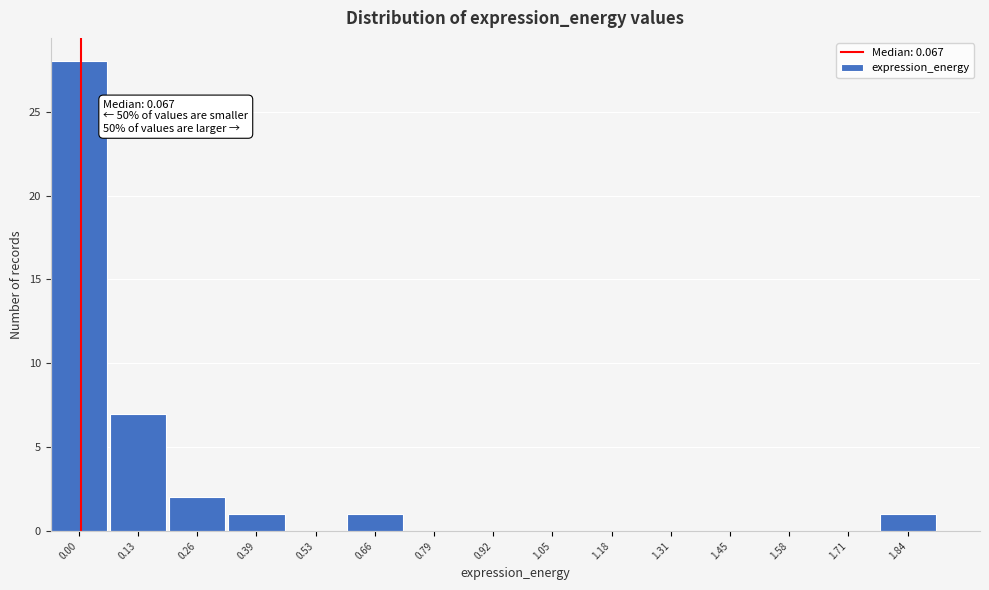

Reading left to right, what are all the values shown in this chart?

0.00=28	0.13=7	0.26=2	0.39=1	0.53=0	0.66=1	0.79=0	0.92=0	1.05=0	1.18=0	1.31=0	1.45=0	1.58=0	1.71=0	1.84=1